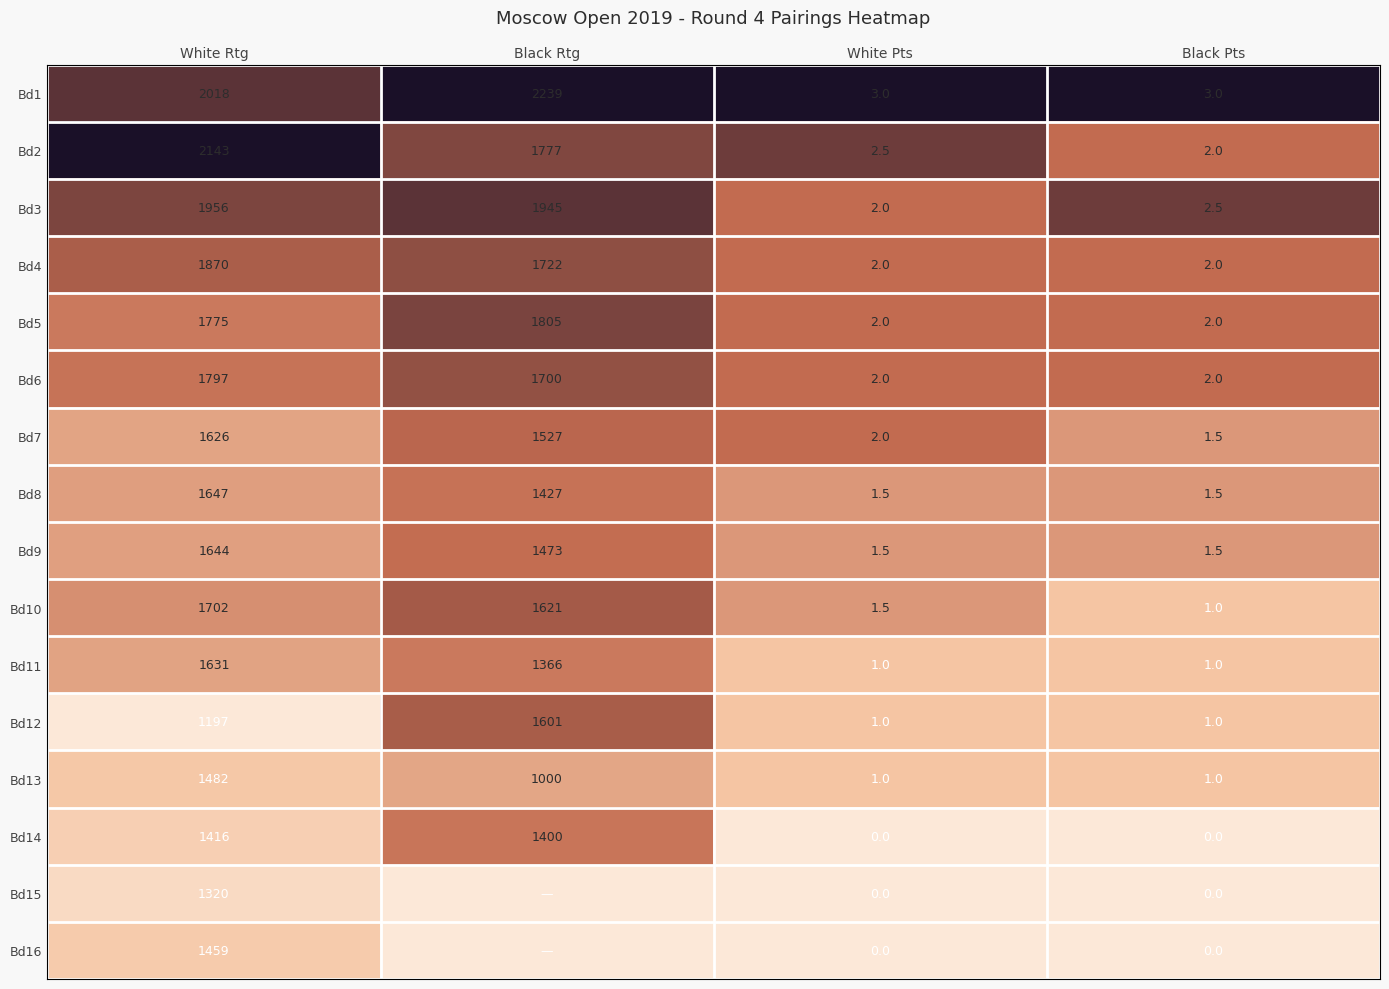

Is the value of Bd13 at Black Rtg greater than the value of Bd10 at Black Rtg?

No